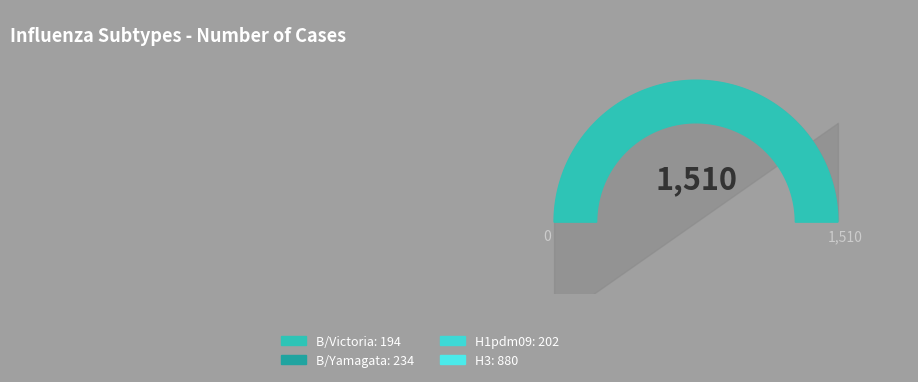

Is there any slice that represents more than half of the pie?

Yes